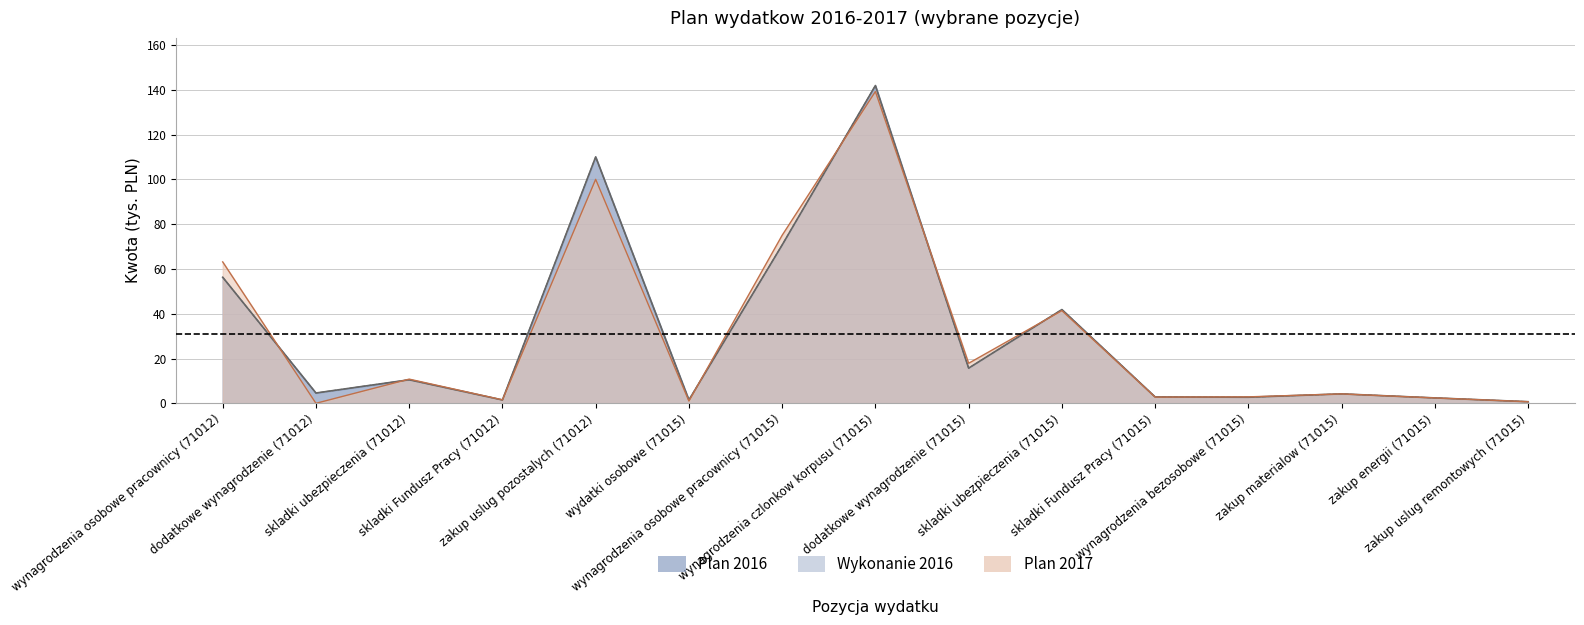

How many intersections are there between plan_2017 and plan_2016?

8